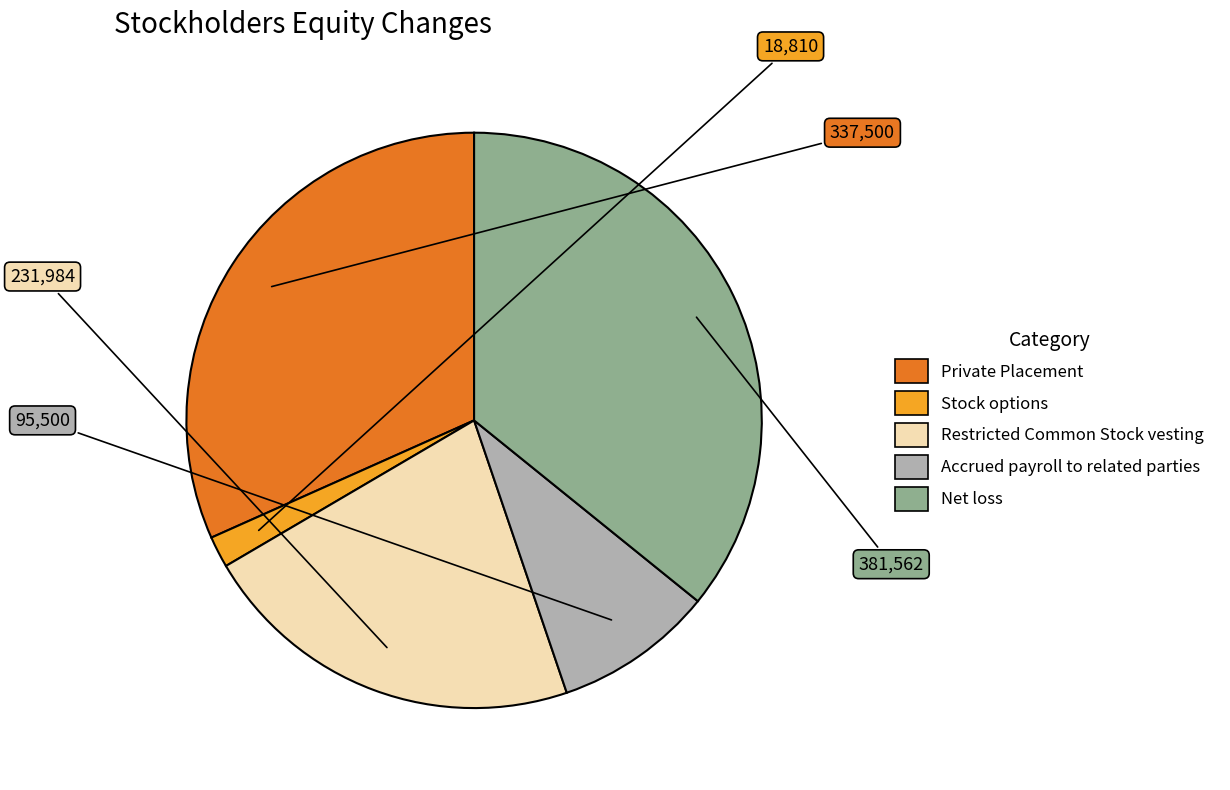

Rank the categories by value from lowest to highest.

Stock options, Accrued payroll to related parties, Restricted Common Stock vesting, Private Placement, Net loss